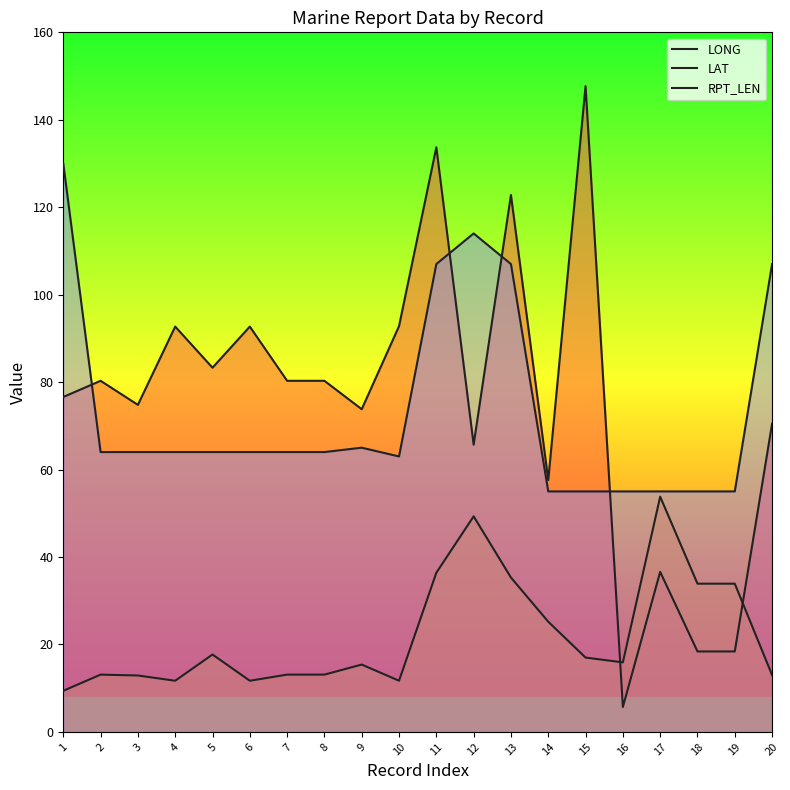

How many lines are shown in the chart?

3